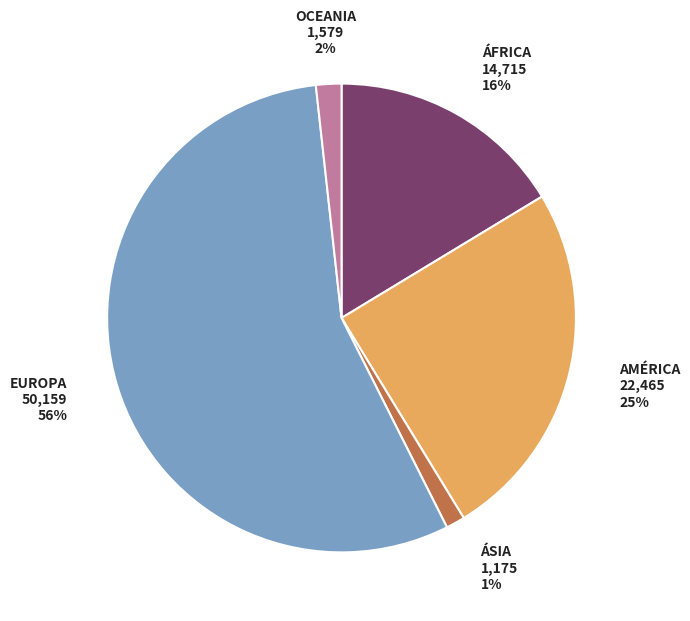

Which category has the biggest portion of the pie?

EUROPA